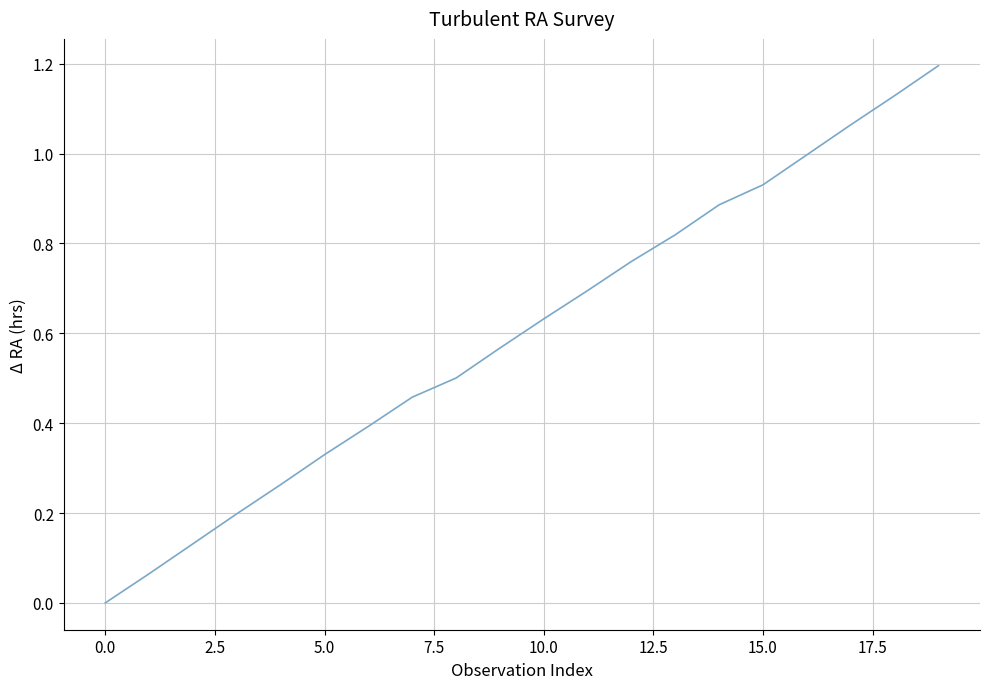

What is the difference between the maximum and minimum values?

1.2